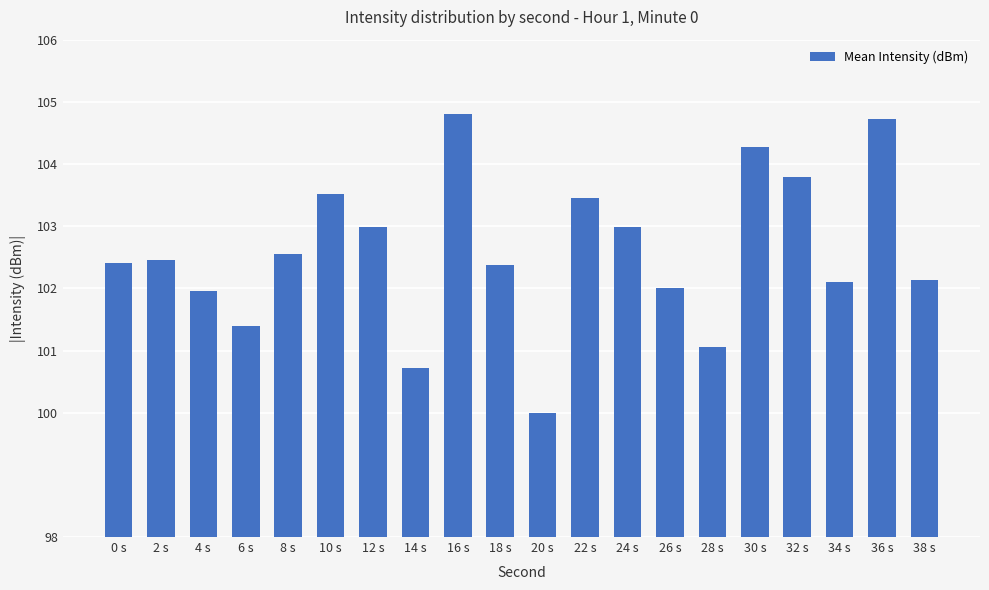

What is the greatest value displayed?

104.8